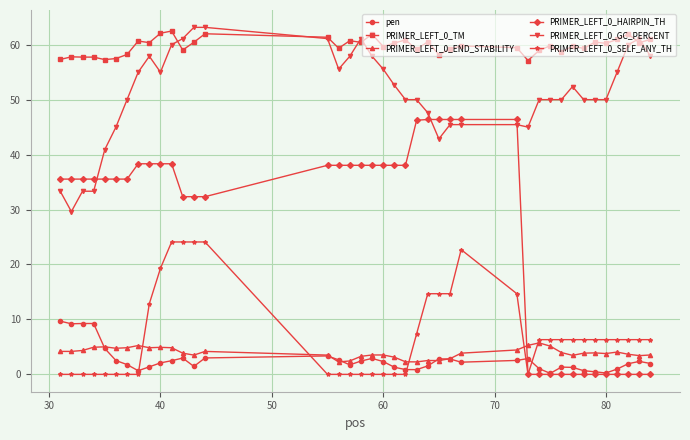

What is the sum of all PRIMER_LEFT_0_END_STABILITY values?

155.9